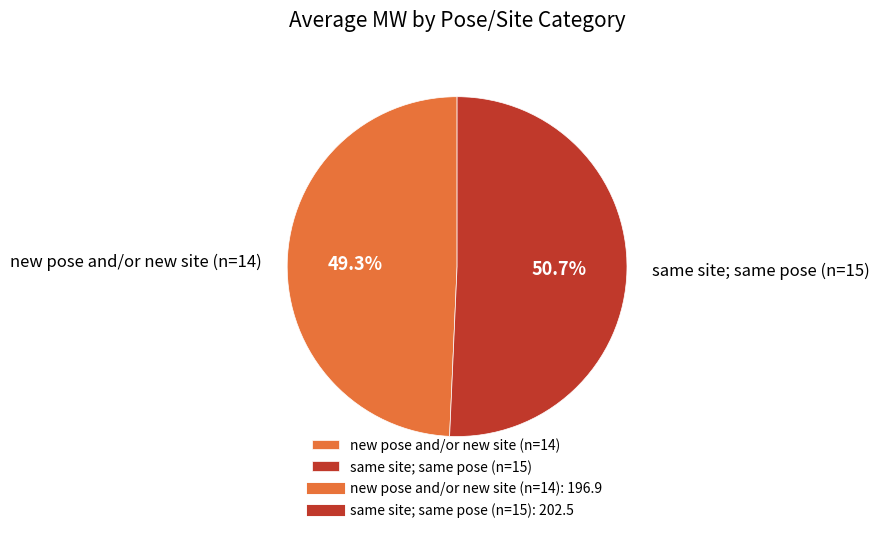

To the nearest percent, what percentage of the pie is same site; same pose (n=15)?

51%